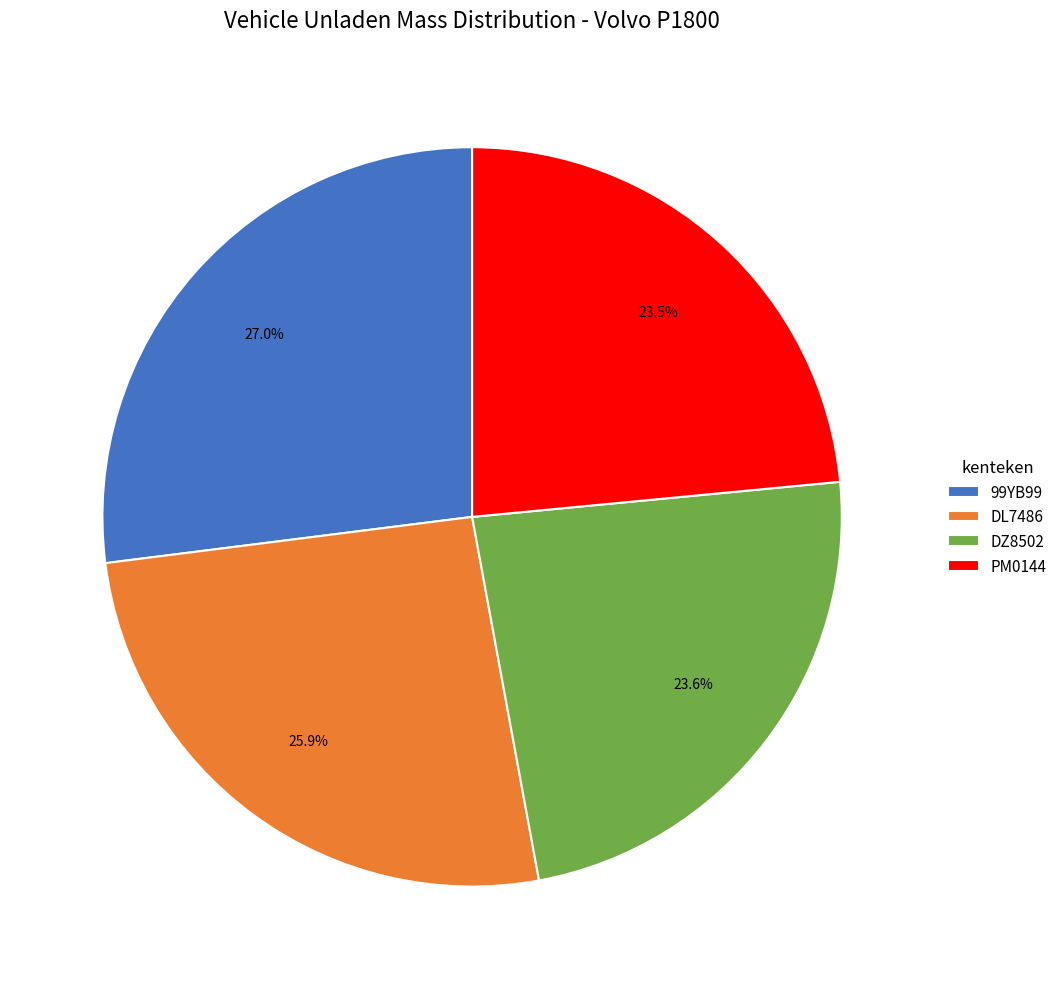

What is the ratio of the value at PM0144 to the value at DL7486?

0.9